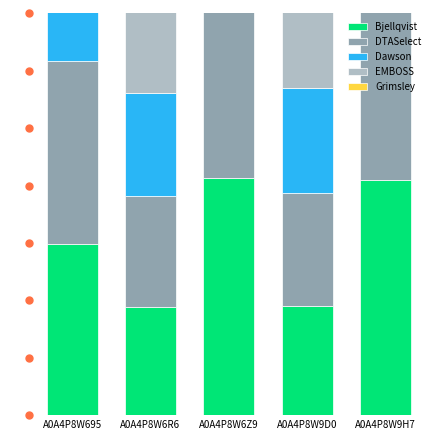

At A0A4P8W9H7, list the series in order from largest to smallest.

EMBOSS, Grimsley, Dawson, Bjellqvist, DTASelect